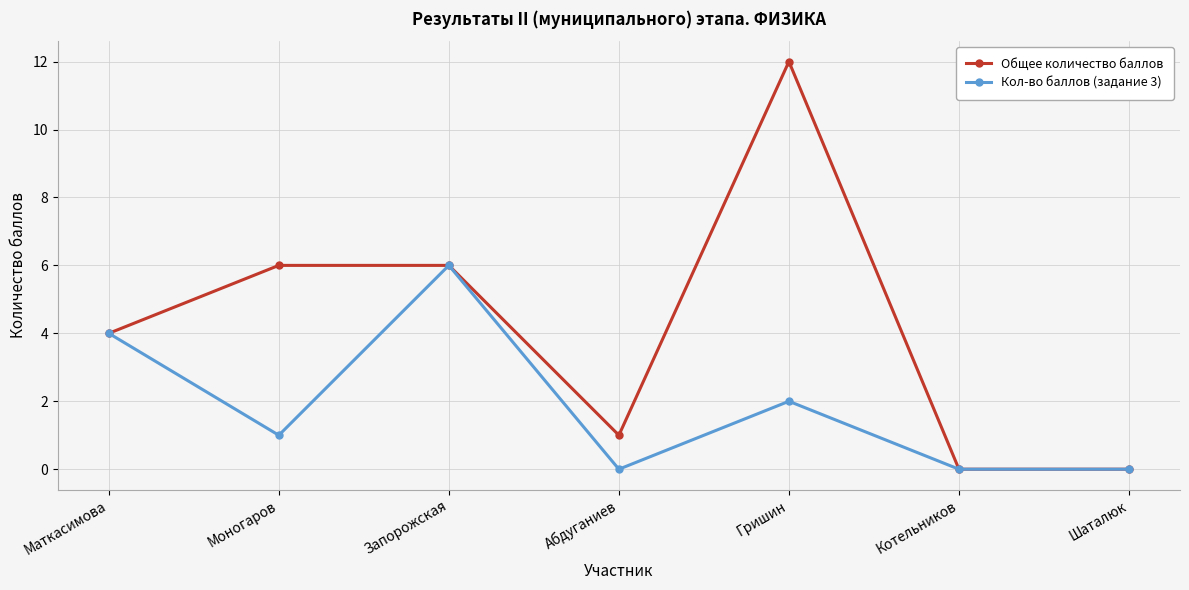

True or false: Кол-во баллов (задание 3) has a value of 1 at Моногаров.

True